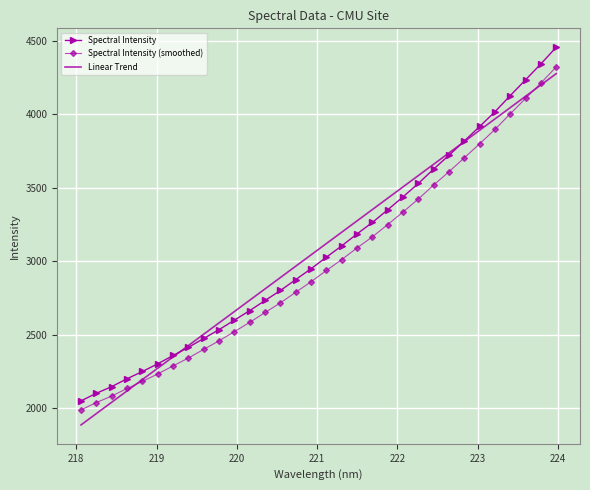

What is the maximum value for Spectral Intensity (smoothed)?

4323.1